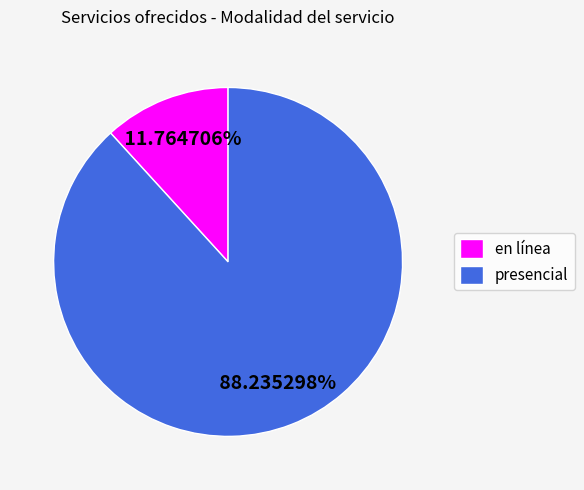

How many slices are in this pie chart?

2